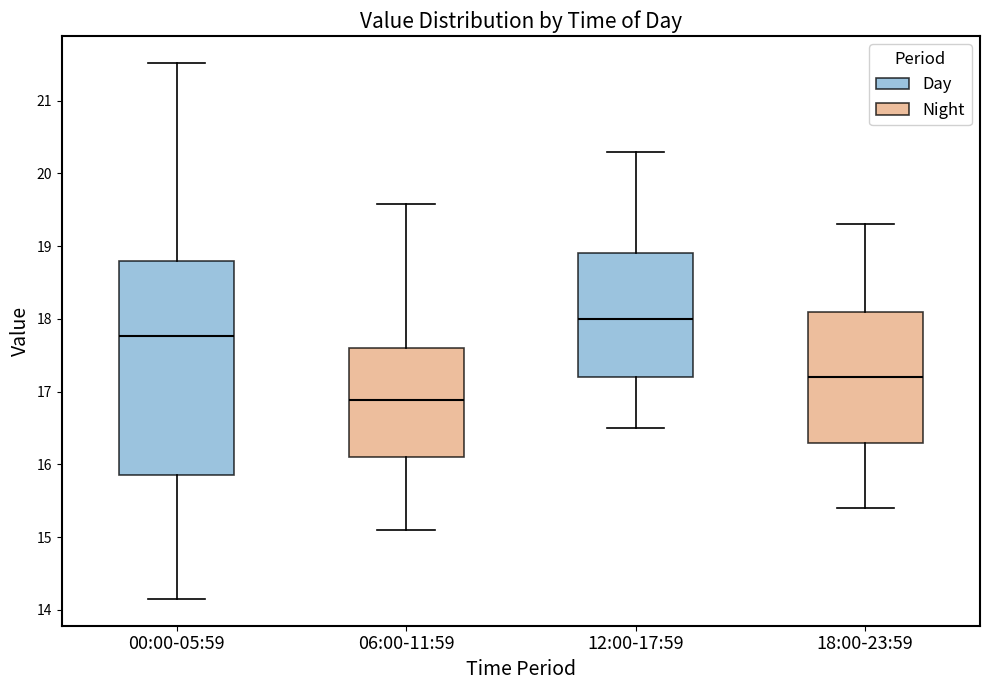

Which box is the tallest, from its lower edge to its upper edge?

00:00-05:59